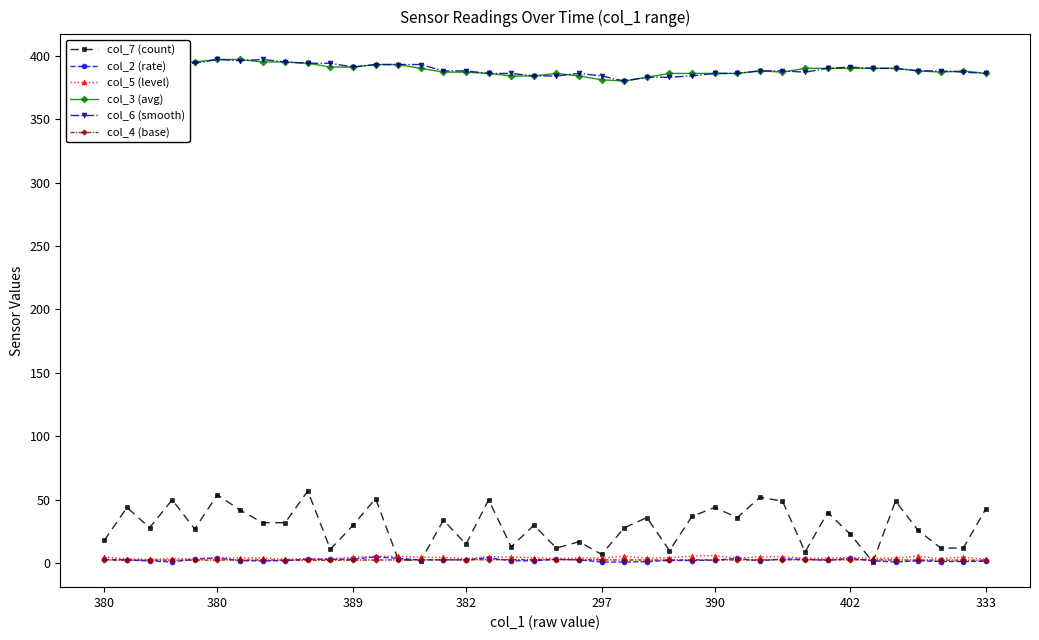

True or false: col_3 (avg) and col_4 (base) intersect in this chart.

False